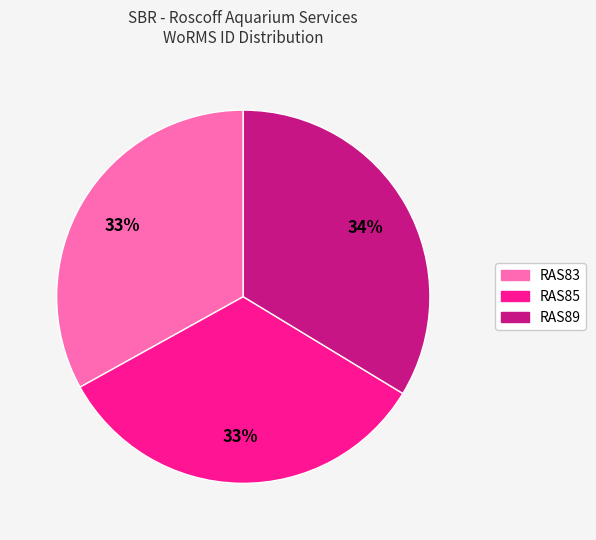

Do RAS85 and RAS89 together represent more than half of the pie?

Yes